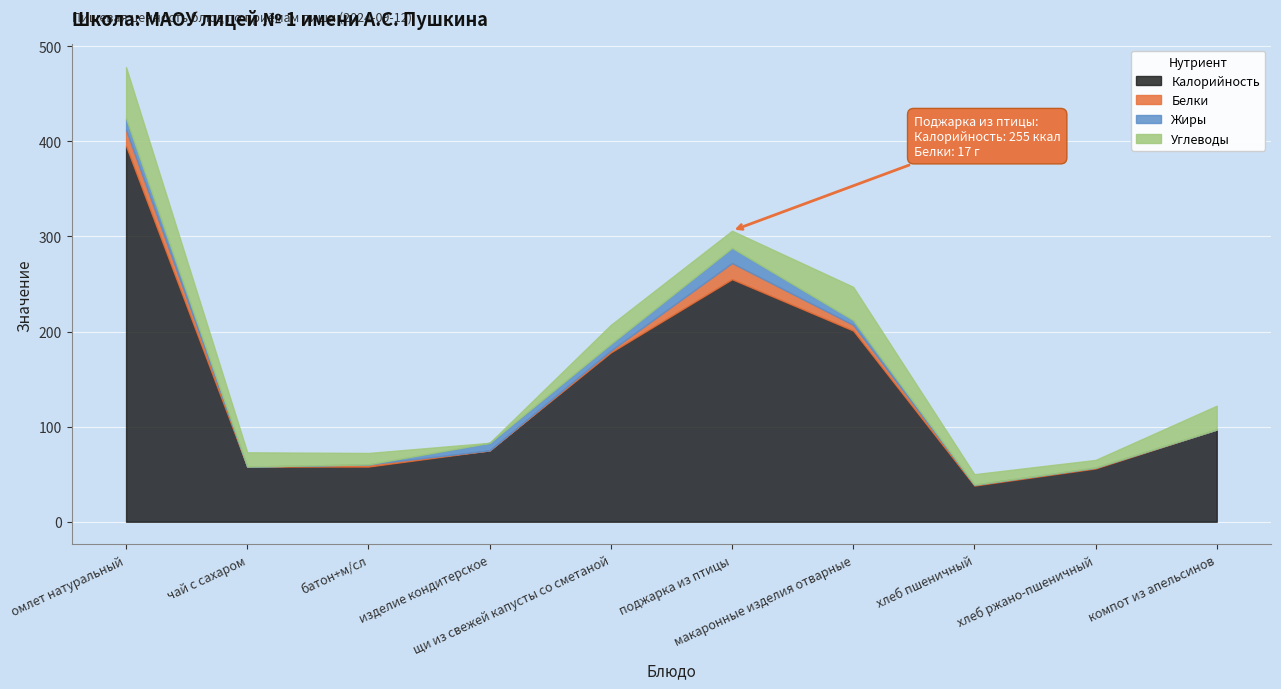

Which series has the largest total across all categories?

Калорийность